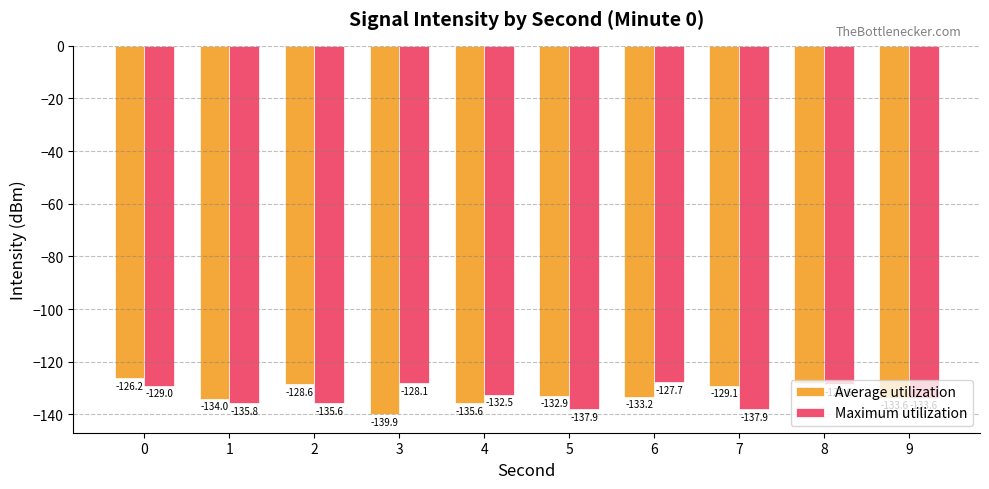

What is the average value of the Maximum utilization series?

-132.7